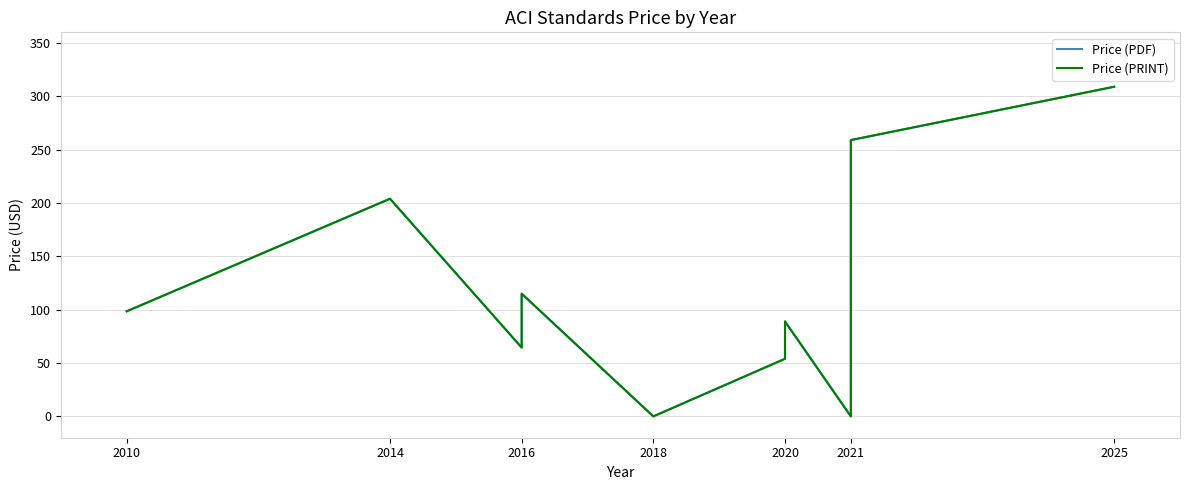

True or false: Price (PDF) has a value of 144.6 at 2020.

False